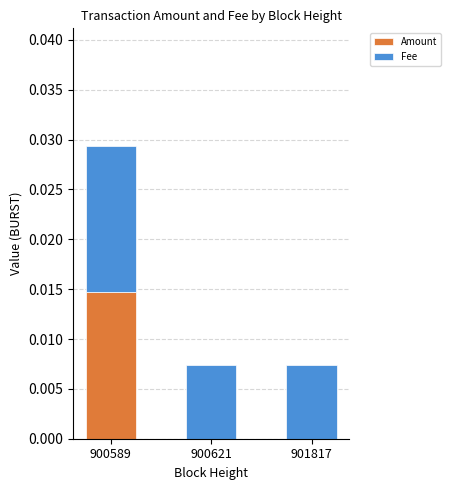

How many Amount values are between 0 and 1?

3